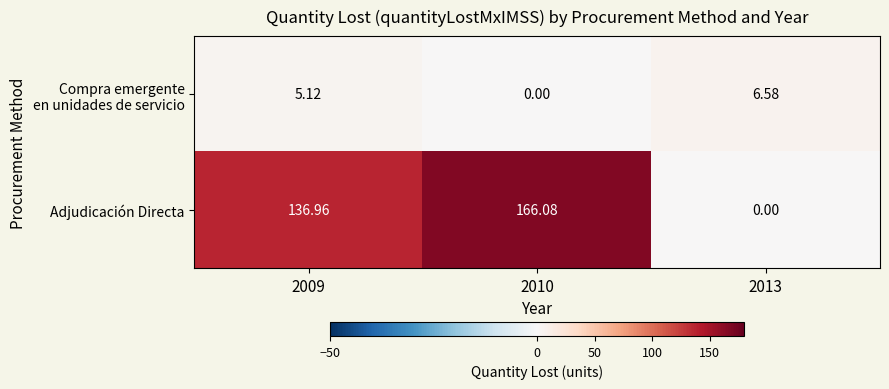

Which series has the widest spread of values?

Adjudicación Directa